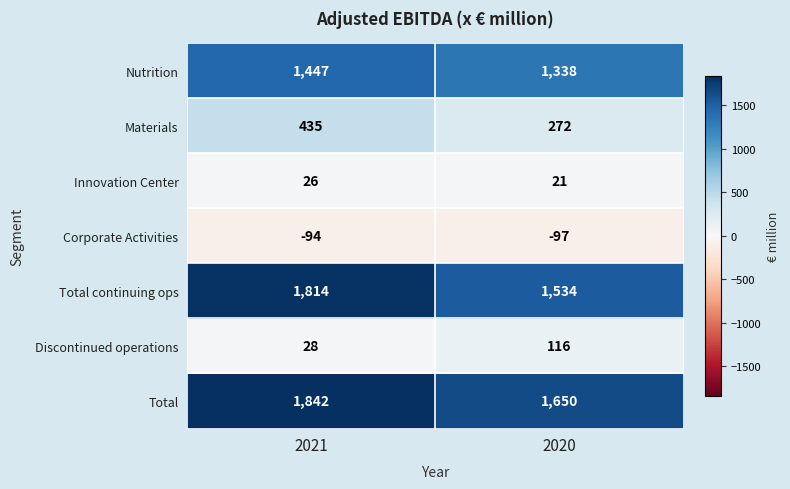

What is the smallest value displayed?

-97